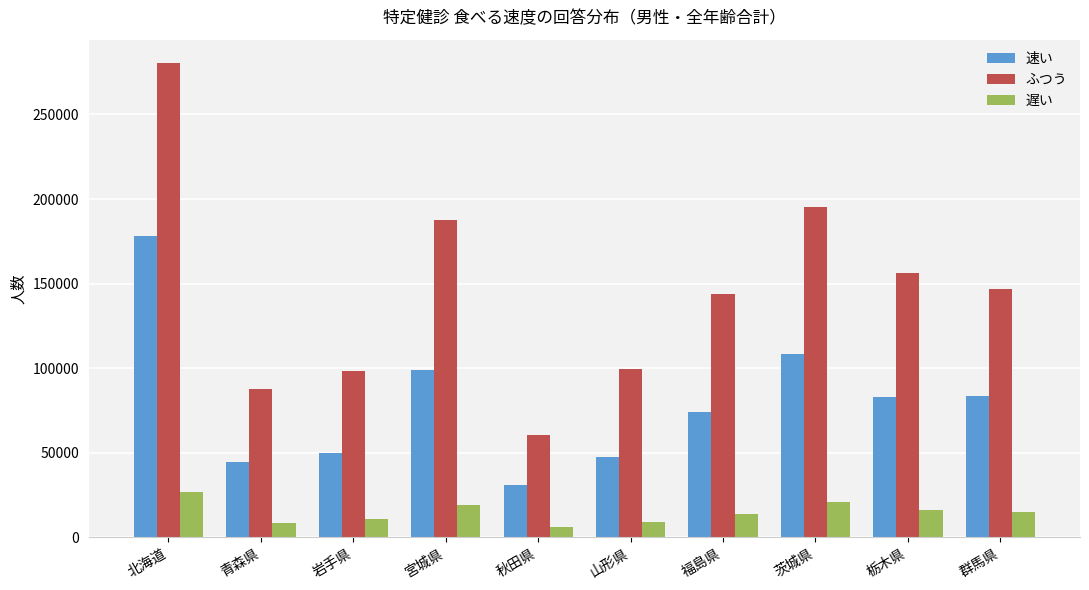

What is the spread (max minus min) of values at 茨城県?

174302